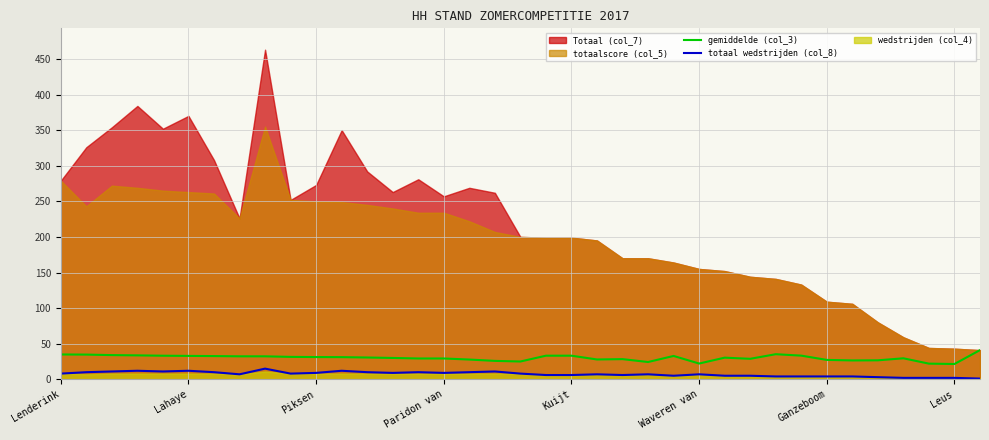

What is the average value of the totaal wedstrijden (col_8) series?

7.4